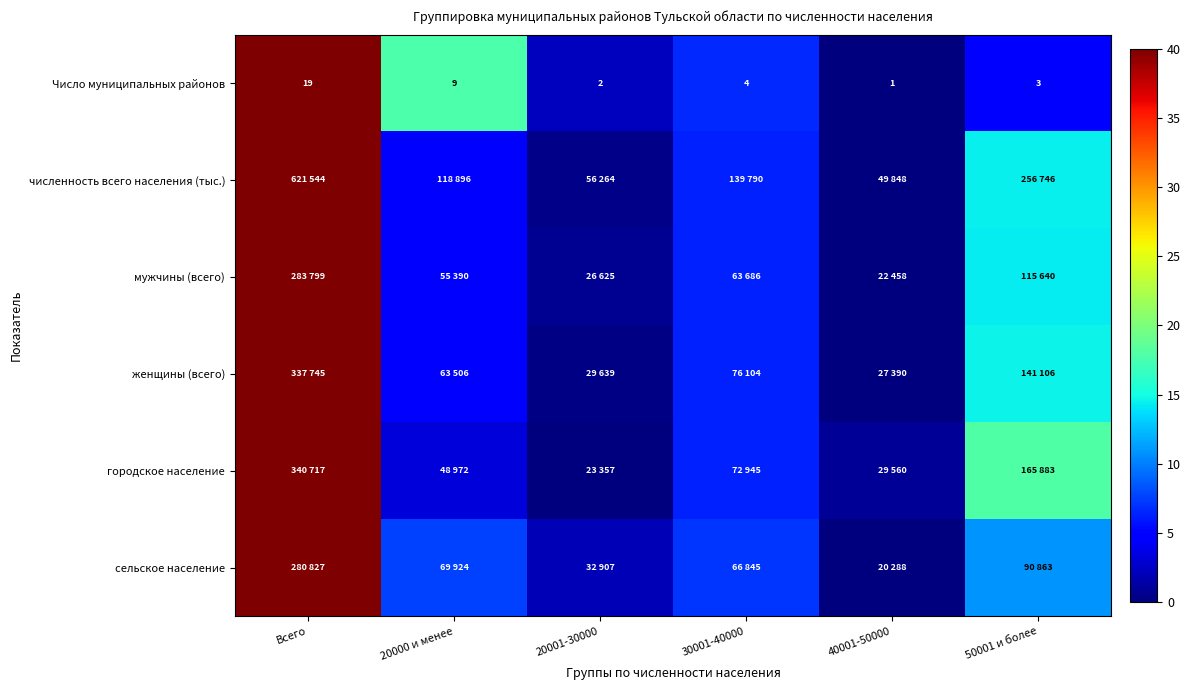

Is it true that сельское население equals 8.5 at Всего?

False